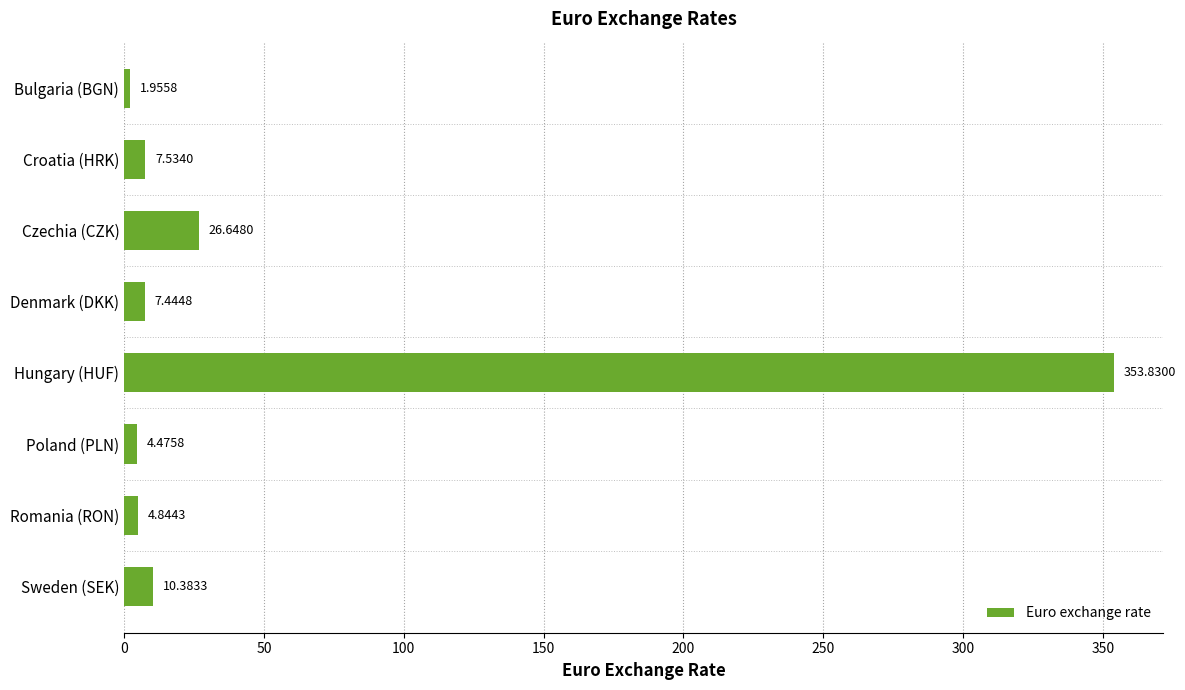

Count the number of values greater than 7.

5